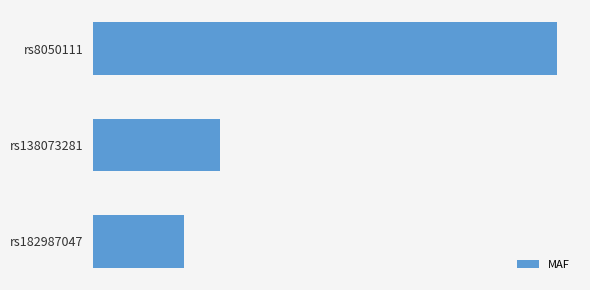

What is the sum of all values?

0.1